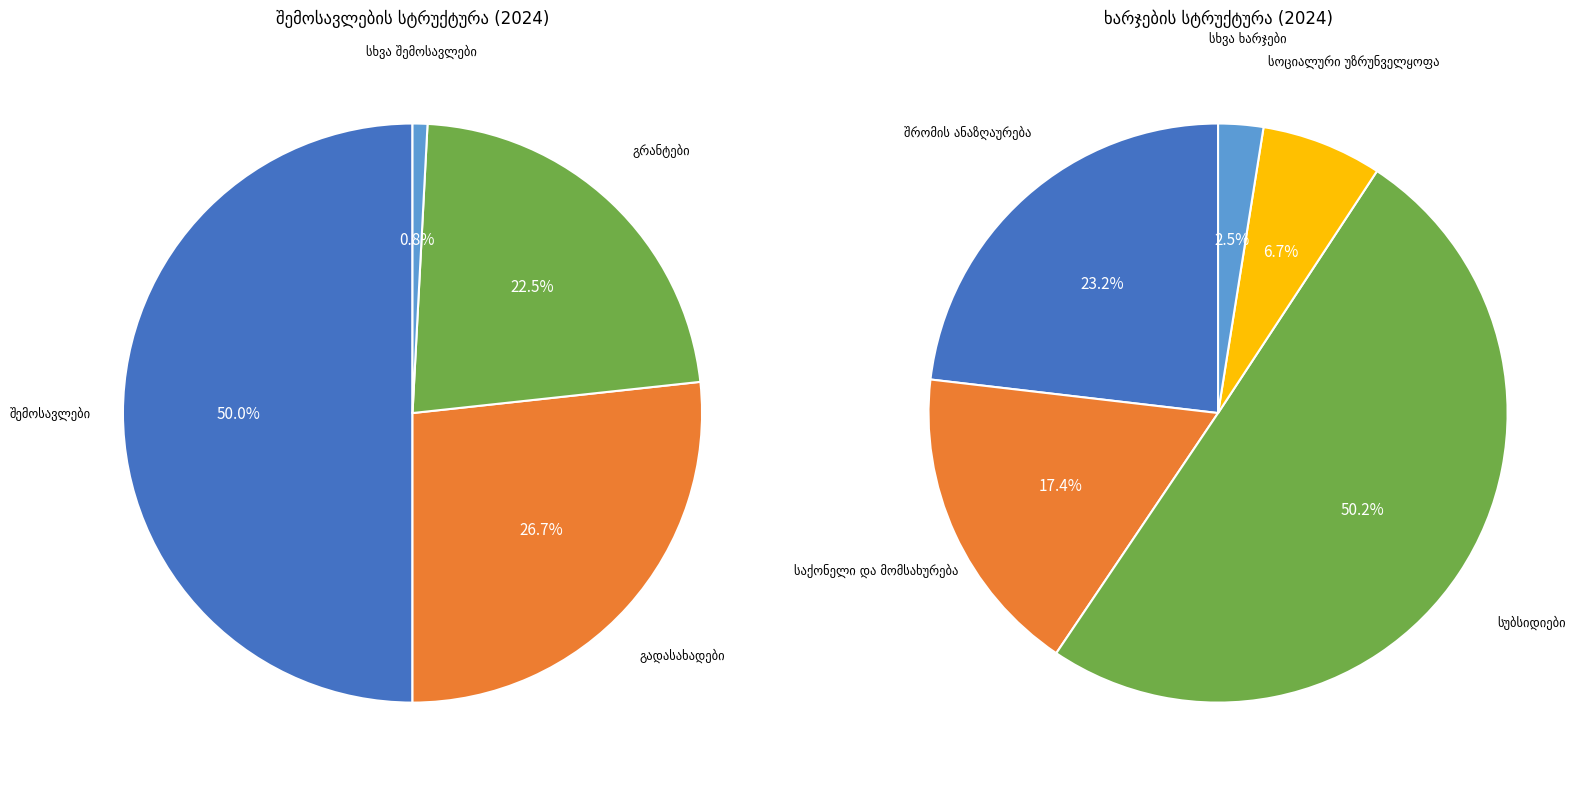

Does any single category account for the majority?

No